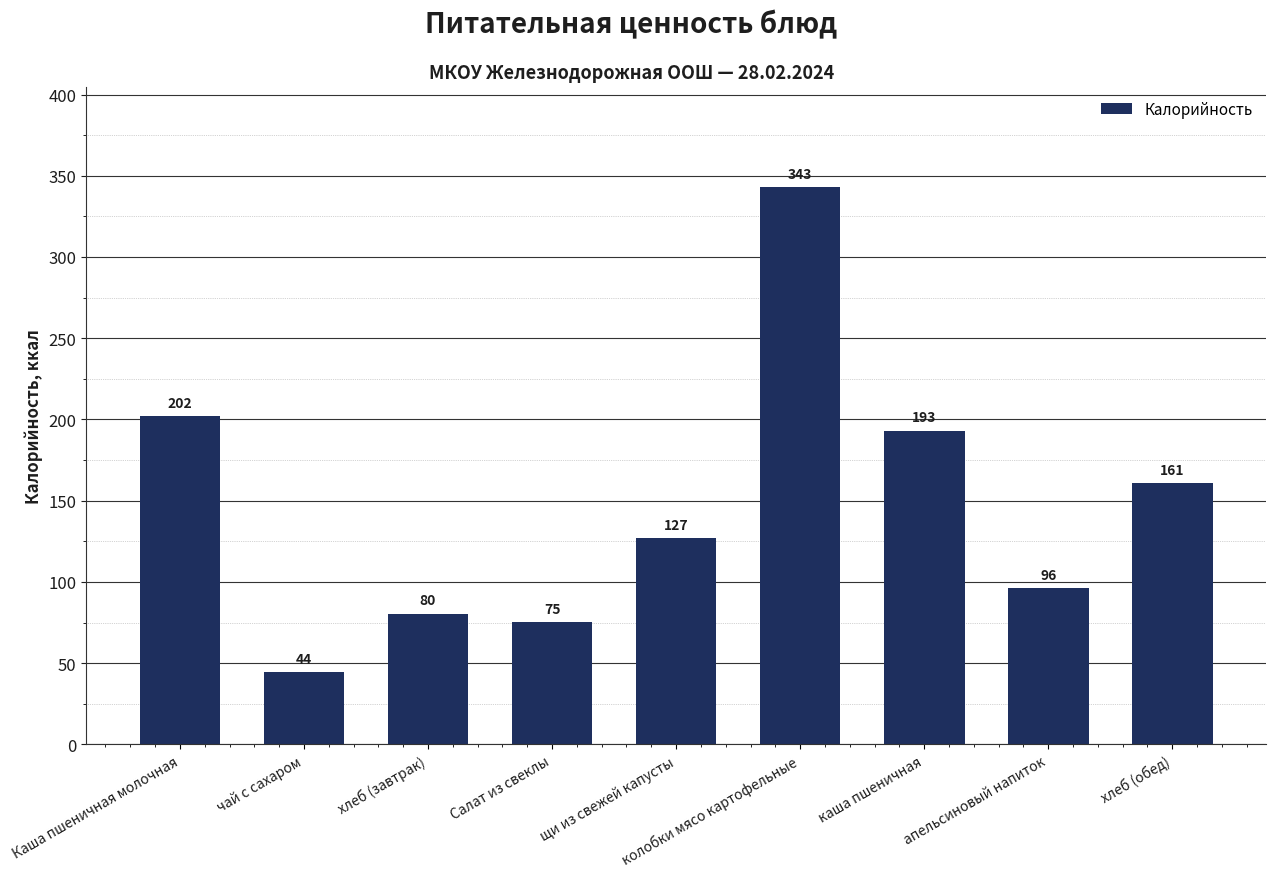

Which has a higher value, колобки мясо картофельные or щи из свежей капусты?

колобки мясо картофельные